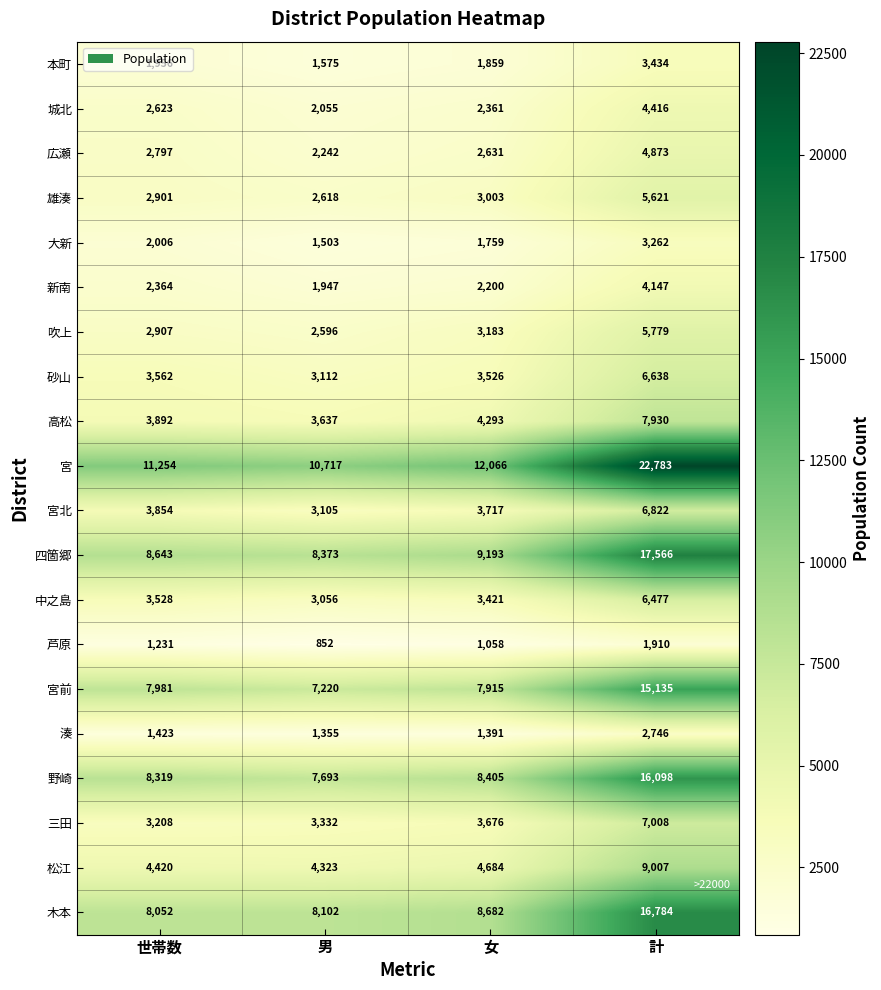

What is the spread (max minus min) of values at 計?

20873